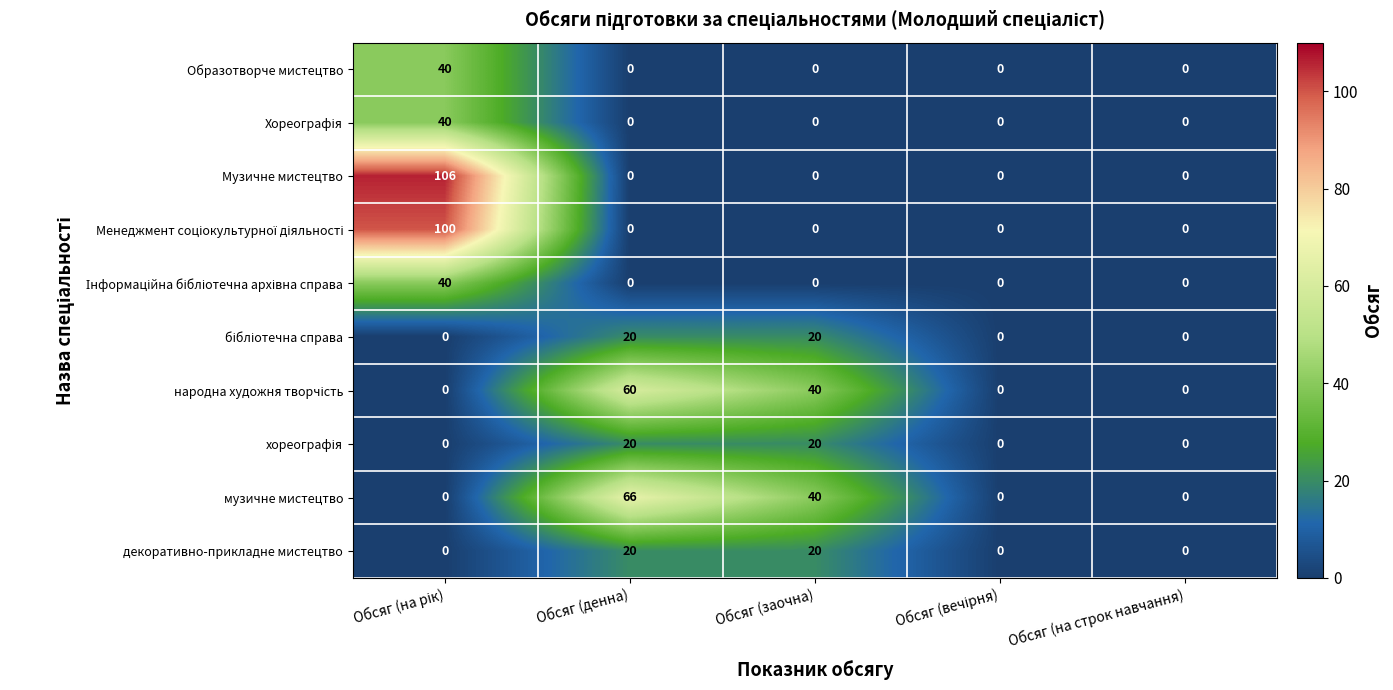

Which series has the widest spread of values?

Музичне мистецтво